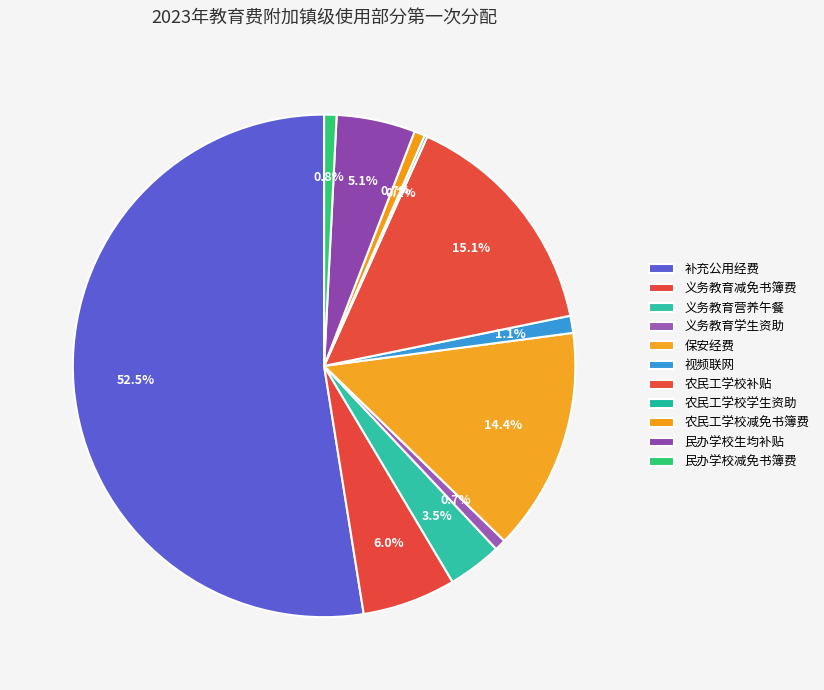

Does 补充公用经费 represent more than half of the total?

Yes